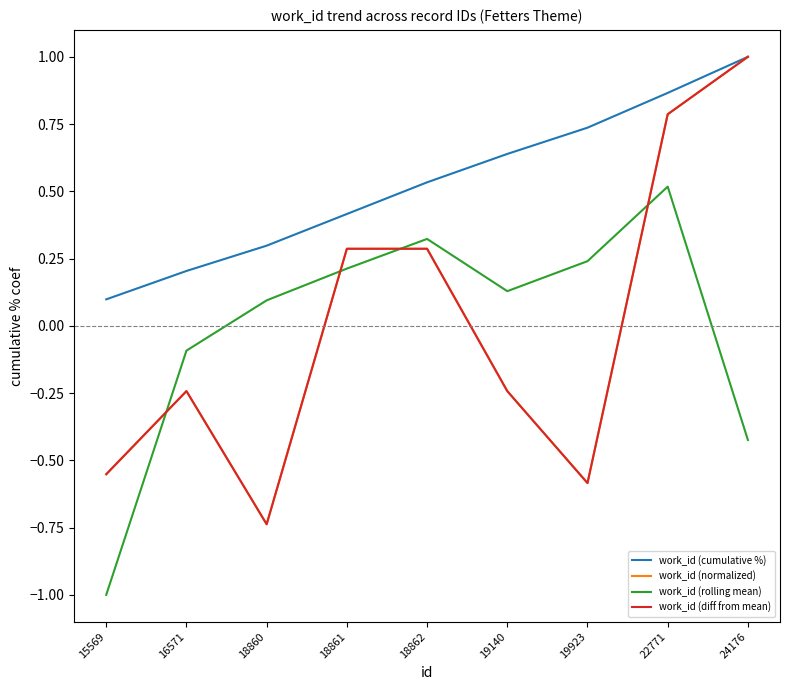

Which series ends up on top after the final intersection of work_id (diff from mean) and work_id (rolling mean)?

work_id (diff from mean)